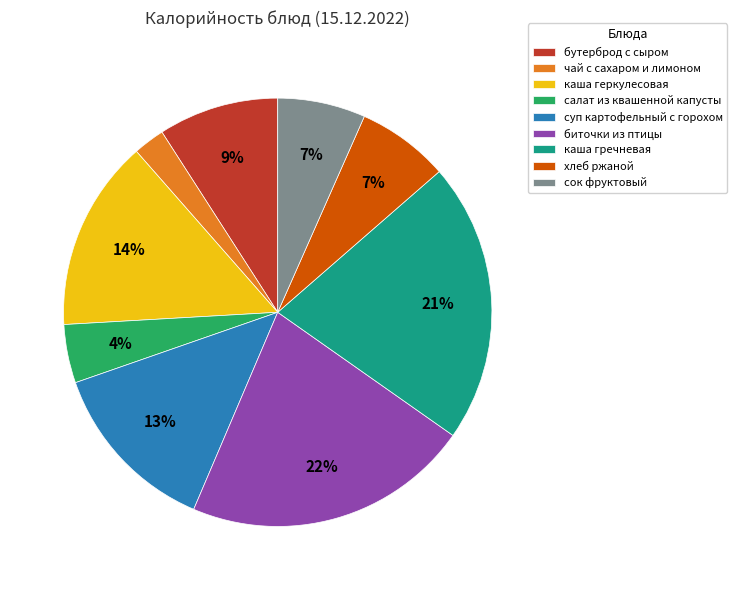

Which slice is the largest?

биточки из птицы